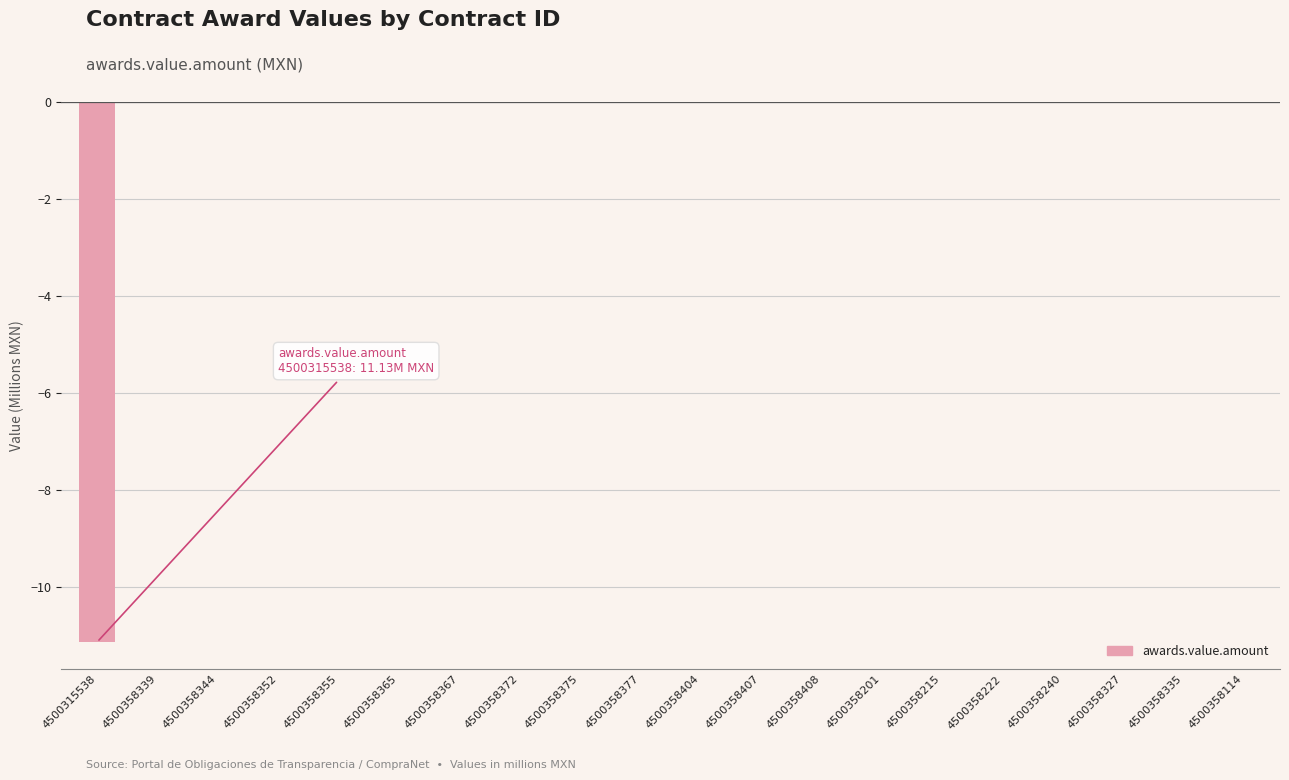

The chart shows a value of -0.0 at 4500358355. True or false?

True